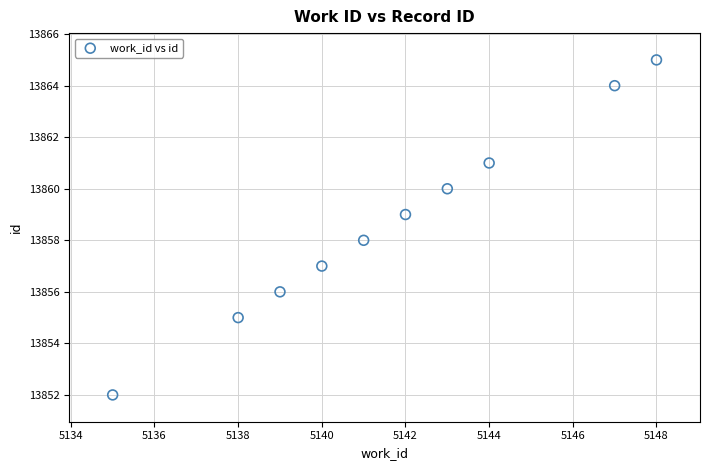

What is the average X value?

5142